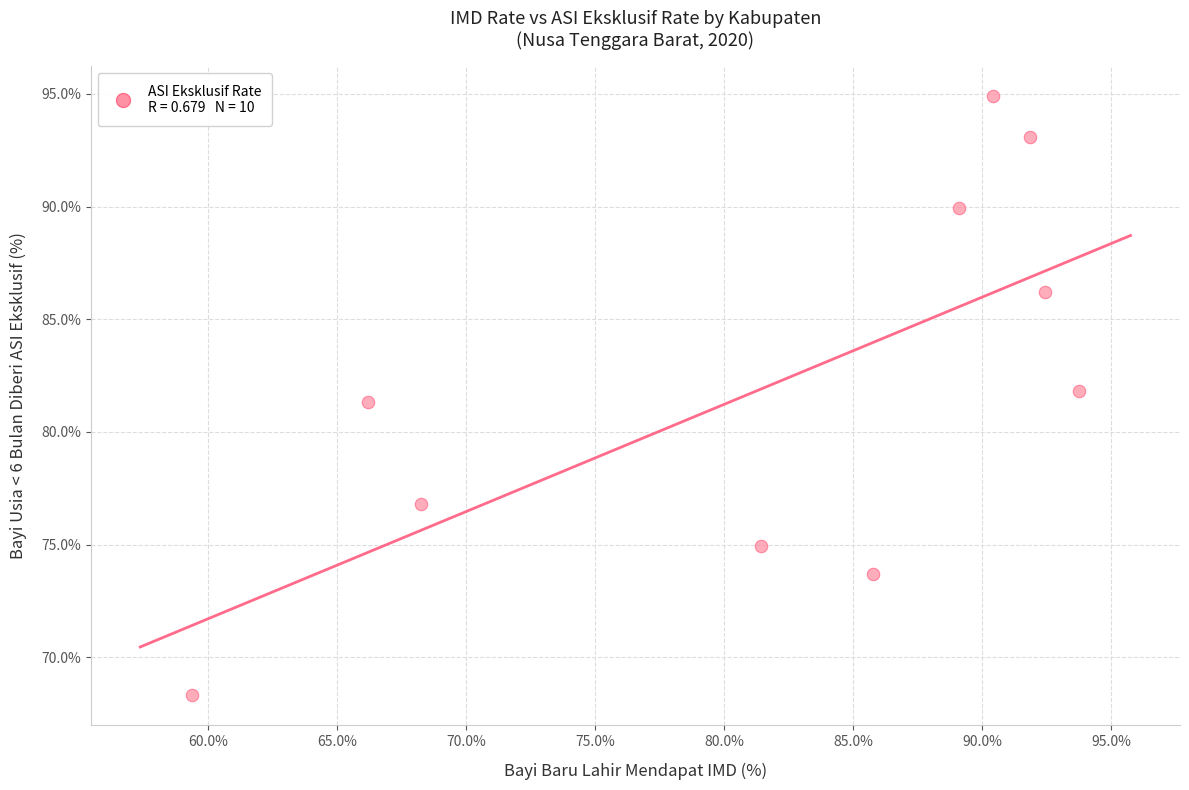

What Y value in the scatter plot is closest to 81?

81.3